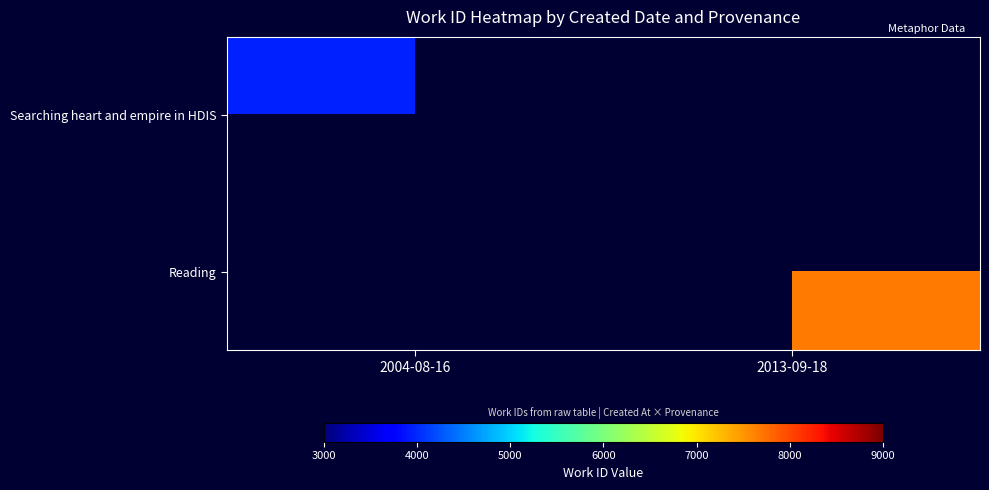

Which has a higher value, 2004-08-16 or 2013-09-18?

2013-09-18